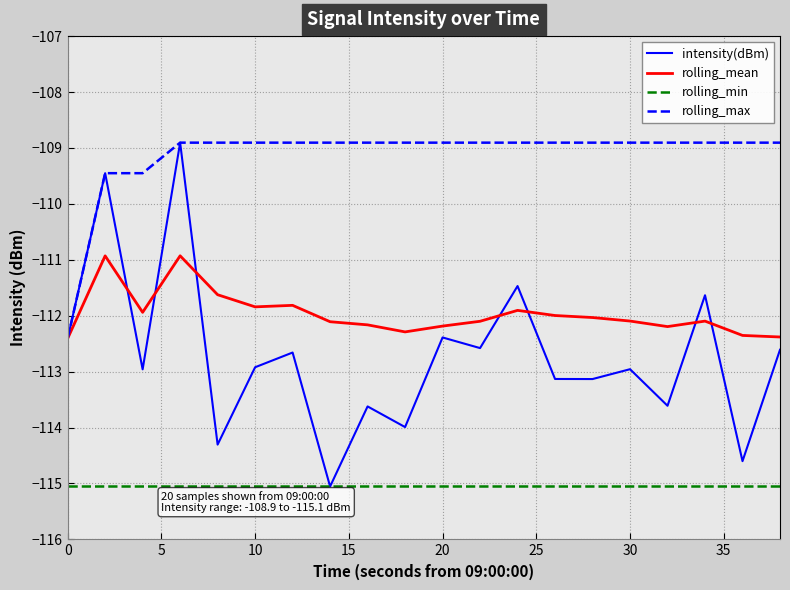

Which series has the largest total across all categories?

rolling_max